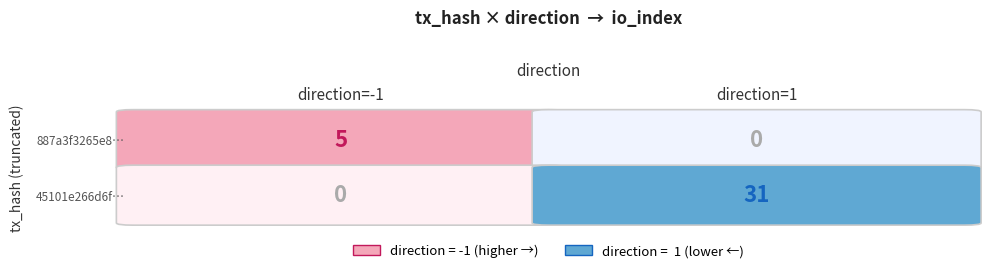

The 45101e266d6fbacc0df519cb0da13c03545b28f series shows 1 at direction. True or false?

True